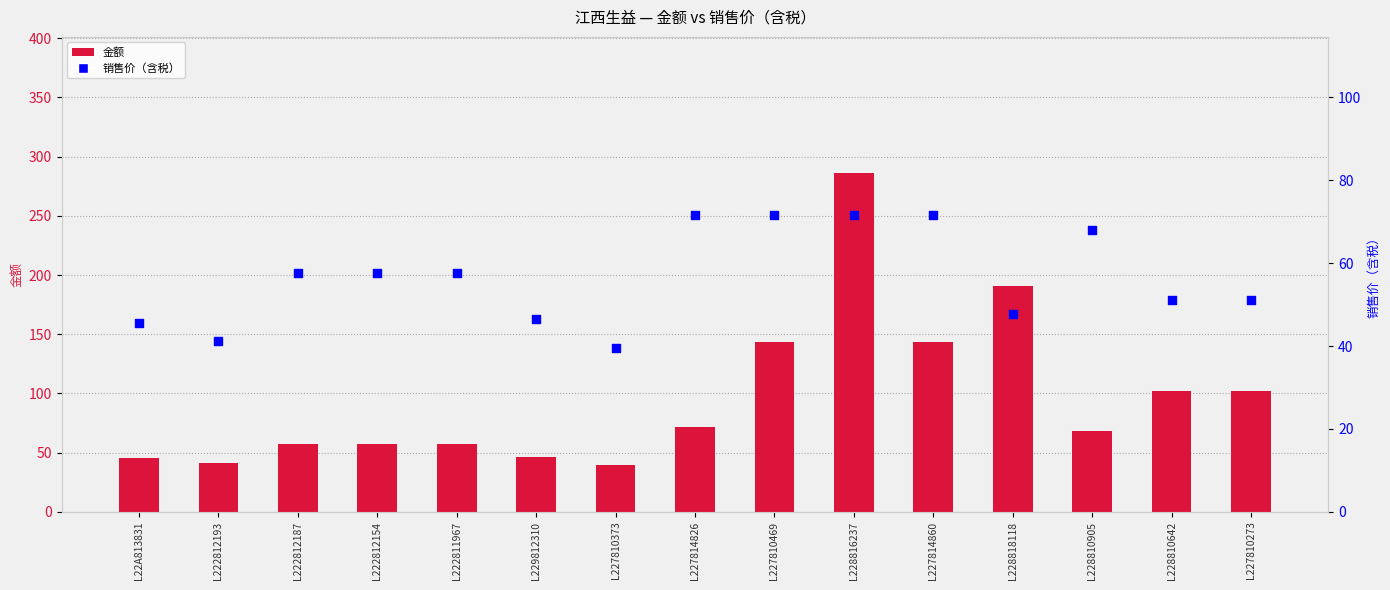

What is the total value across all series at L222812154?

115.1